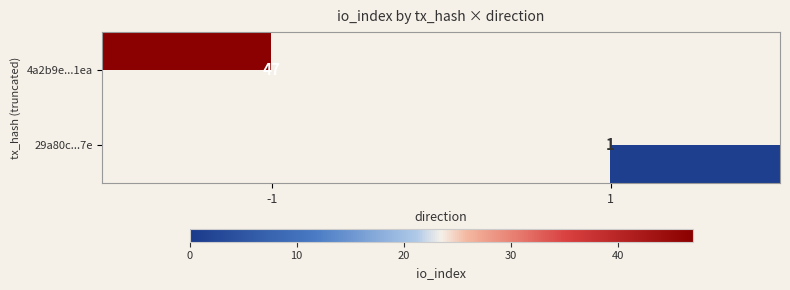

Which label corresponds to the largest value in the chart?

-1